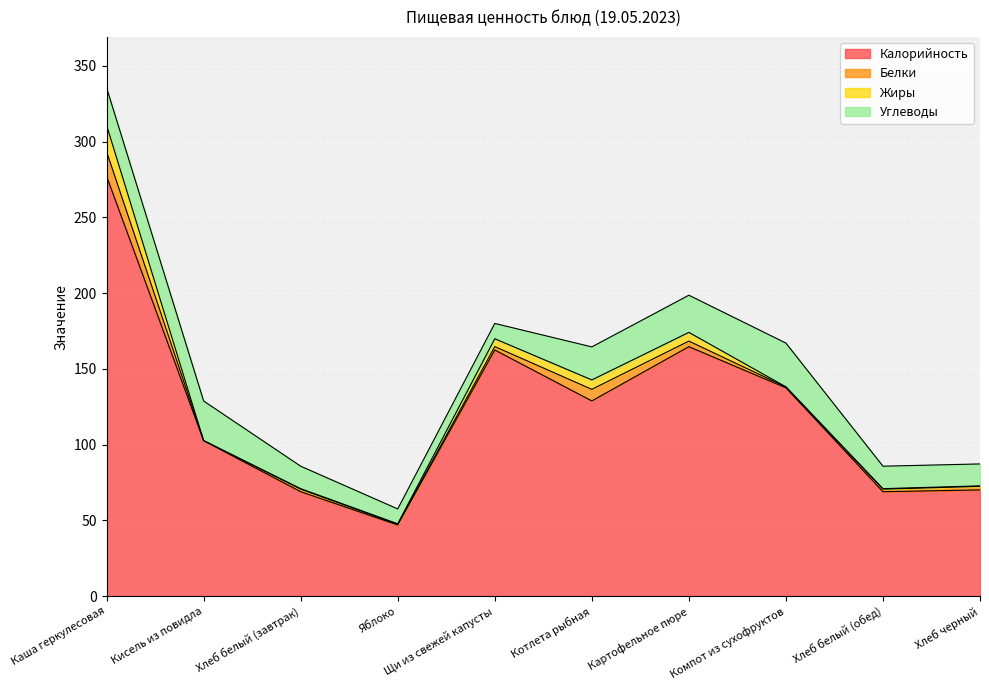

Reading left to right, extract all data points from this chart.

Калорийность: Каша геркулесовая=277.2	Кисель из повидла=102.6	Хлеб белый (завтрак)=69.0	Яблоко=47.0	Щи из свежей капусты=162.5	Котлета рыбная=128.9	Картофельное пюре=164.7	Компот из сухофруктов=137.5	Хлеб белый (обед)=69.0	Хлеб черный=70.1
Белки: Каша геркулесовая=16.2	Кисель из повидла=0.1	Хлеб белый (завтрак)=1.7	Яблоко=0.4	Щи из свежей капусты=2.2	Котлета рыбная=7.6	Картофельное пюре=3.7	Компот из сухофруктов=0.6	Хлеб белый (обед)=1.7	Хлеб черный=2.4
Жиры: Каша геркулесовая=17.4	Кисель из повидла=0.0	Хлеб белый (завтрак)=0.3	Яблоко=0.4	Щи из свежей капусты=5.2	Котлета рыбная=6.2	Картофельное пюре=5.8	Компот из сухофруктов=0.1	Хлеб белый (обед)=0.3	Хлеб черный=0.3
Углеводы: Каша геркулесовая=24.8	Кисель из повидла=26.1	Хлеб белый (завтрак)=14.8	Яблоко=9.8	Щи из свежей капусты=10.1	Котлета рыбная=21.8	Картофельное пюре=24.5	Компот из сухофруктов=28.9	Хлеб белый (обед)=14.8	Хлеб черный=14.5